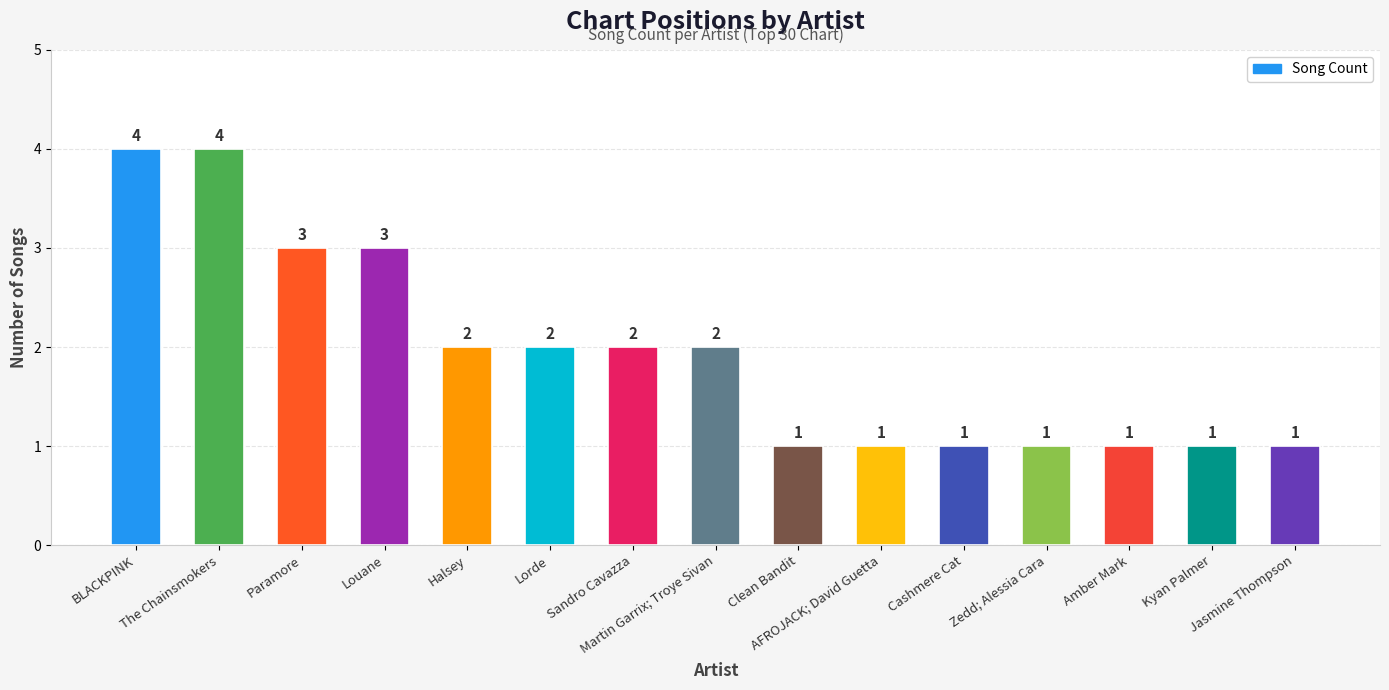

How many values are between 1 and 3?

13